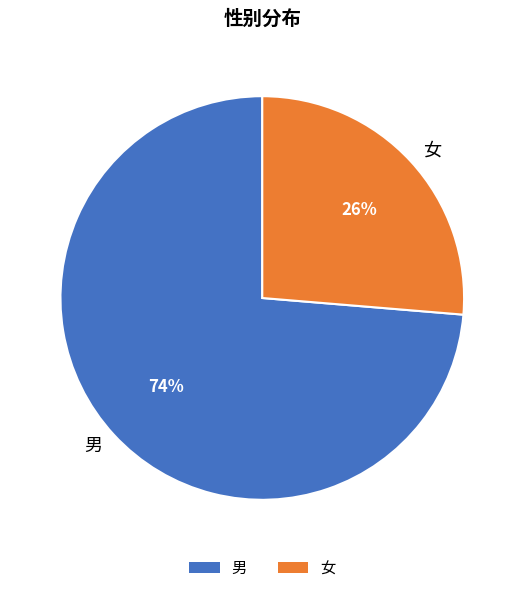

Does any single category account for the majority?

Yes